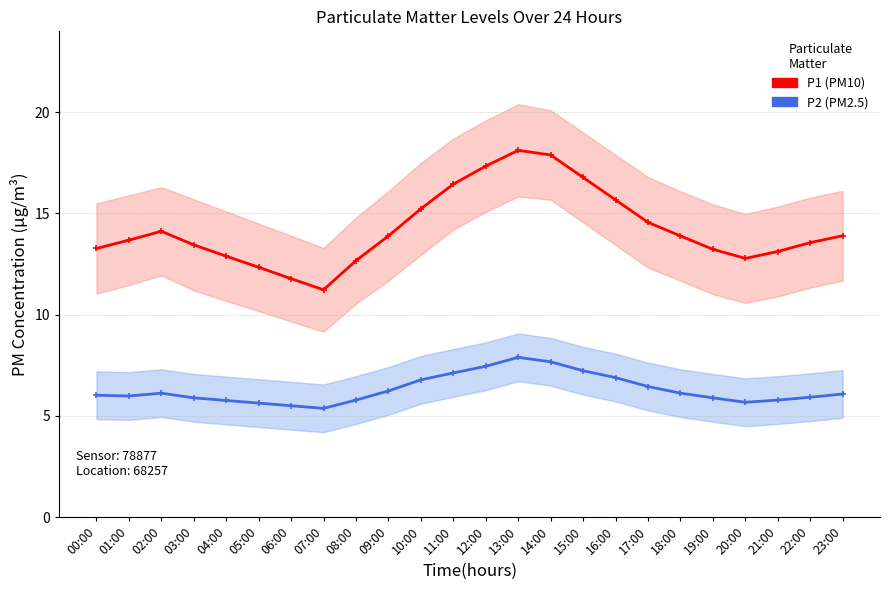

Is the value of P1 at 15:00 greater than the value of P2 at 00:00?

Yes